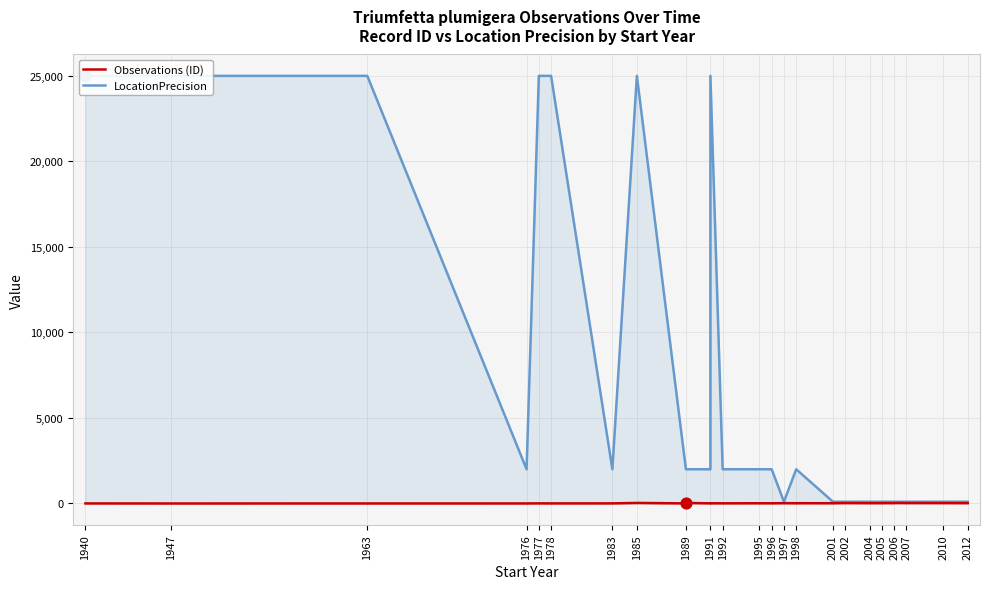

Which series contains the lowest Y value?

Observations (ID)